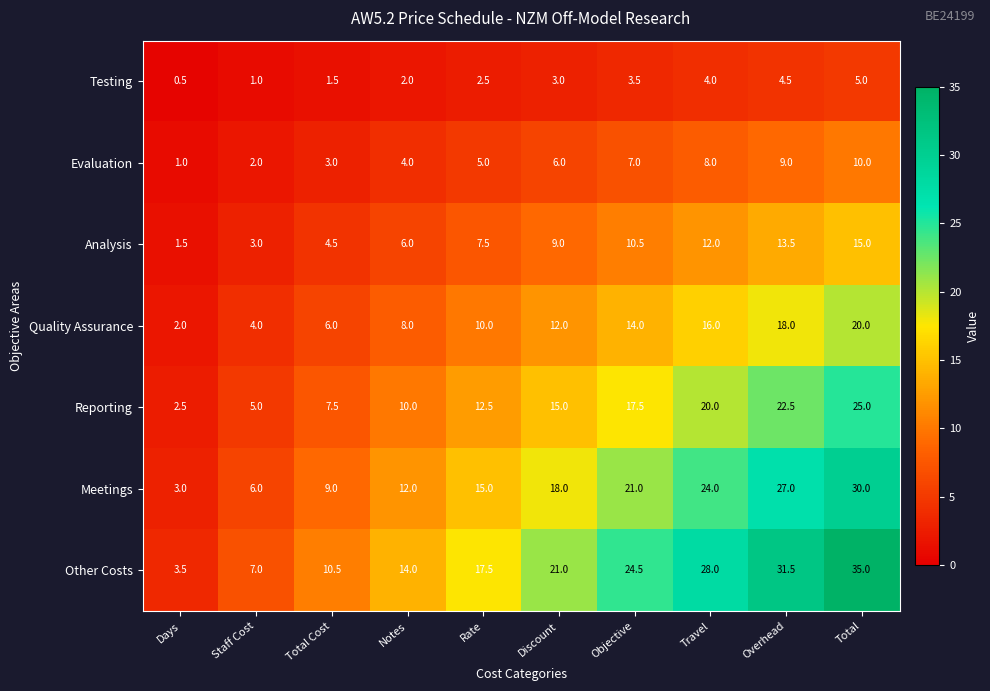

At which label does Quality Assurance reach its minimum?

Days